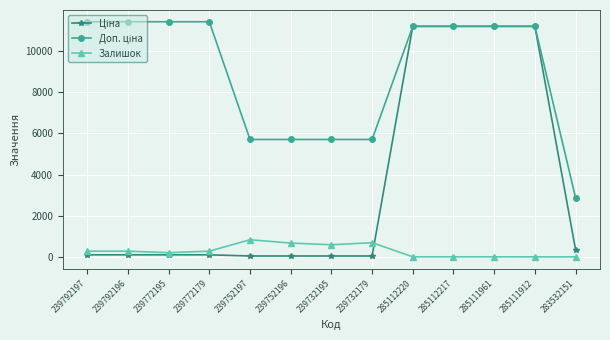

What is the value of the Залишок point at the 1st from the left?

289.0